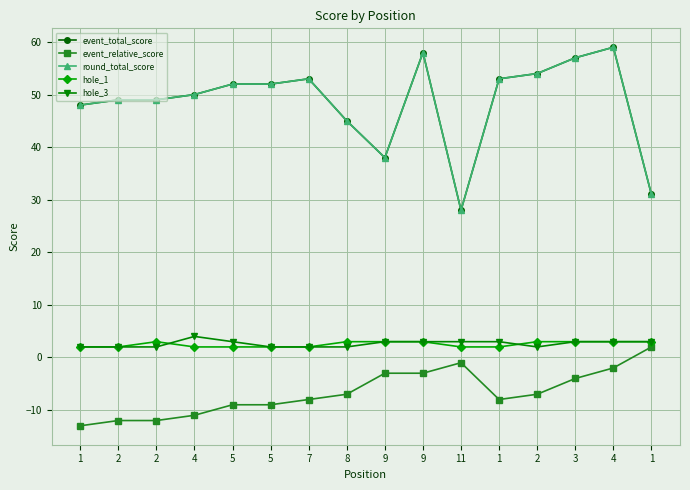

Is this an area chart (filled region under the line)?

No